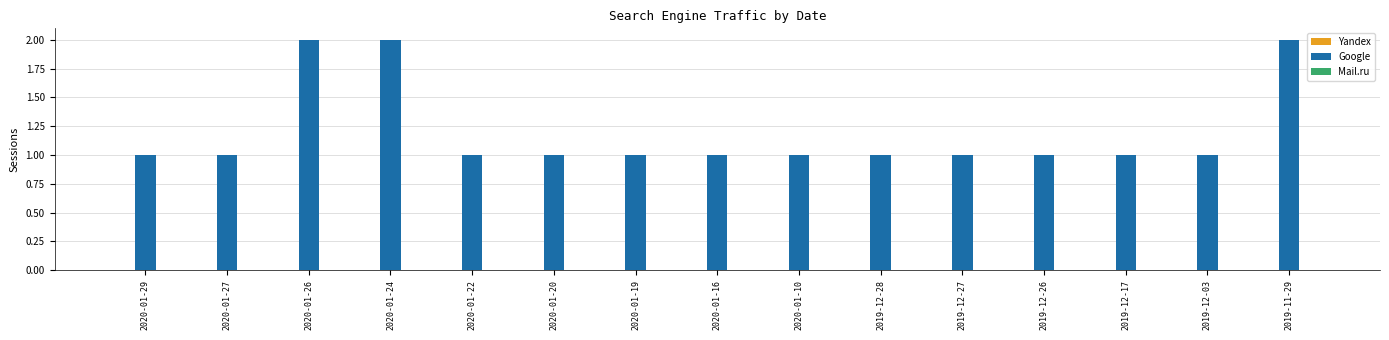

What is the sum of all values?

18